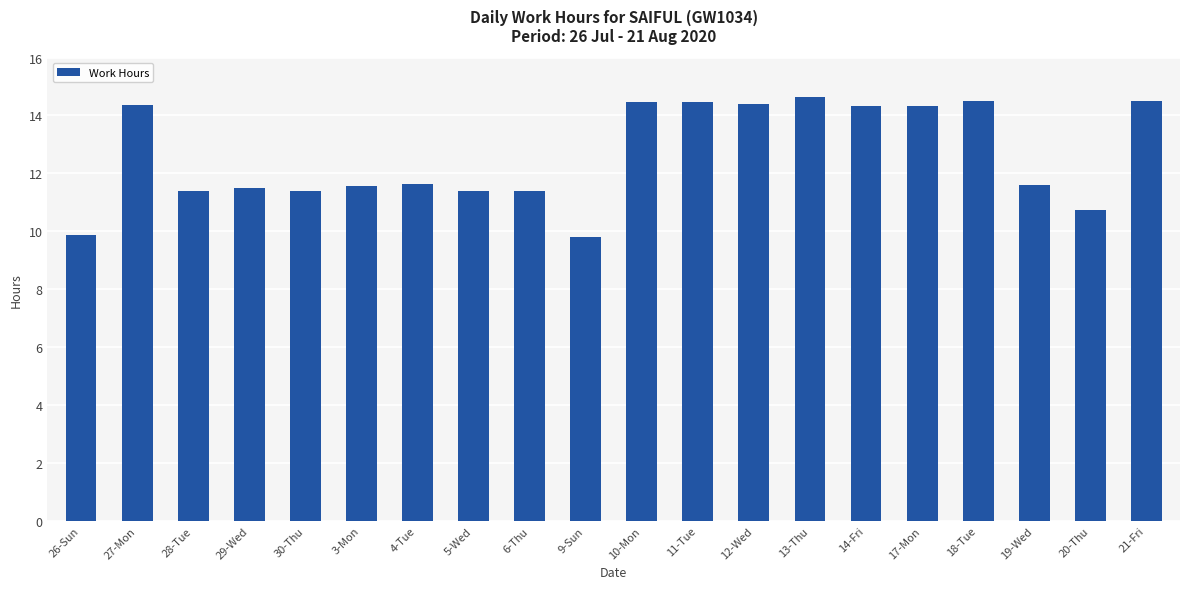

Approximately how many times larger is the value at 13-Thu compared to 17-Mon?

1.0